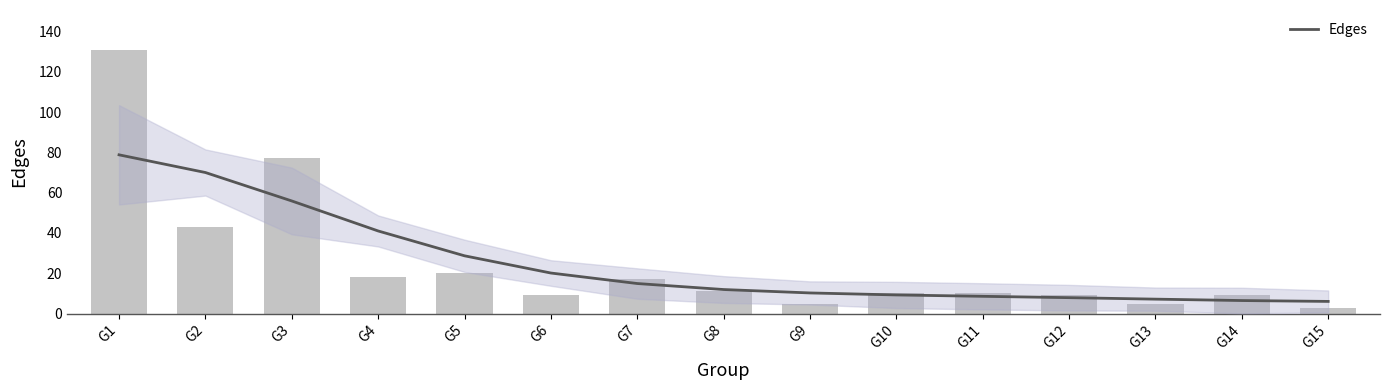

Approximately how many times larger is the value at G13 compared to G6?

0.6